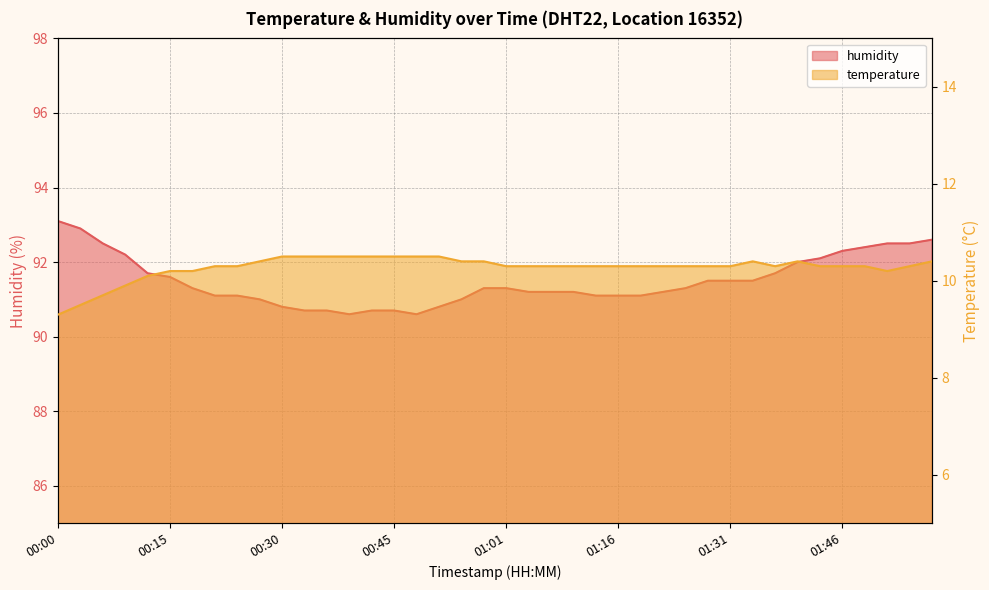

True or false: humidity has a value of 150.0 at 00:24.

False